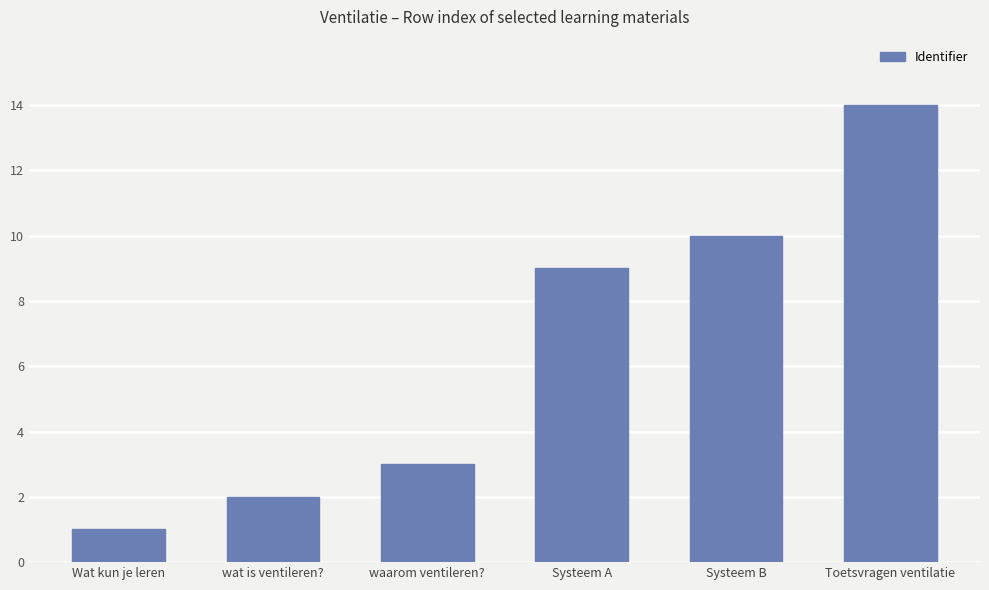

Reading right to left, transcribe all the data shown in this chart.

Toetsvragen ventilatie=14	Systeem B=10	Systeem A=9	waarom ventileren?=3	wat is ventileren?=2	Wat kun je leren=1